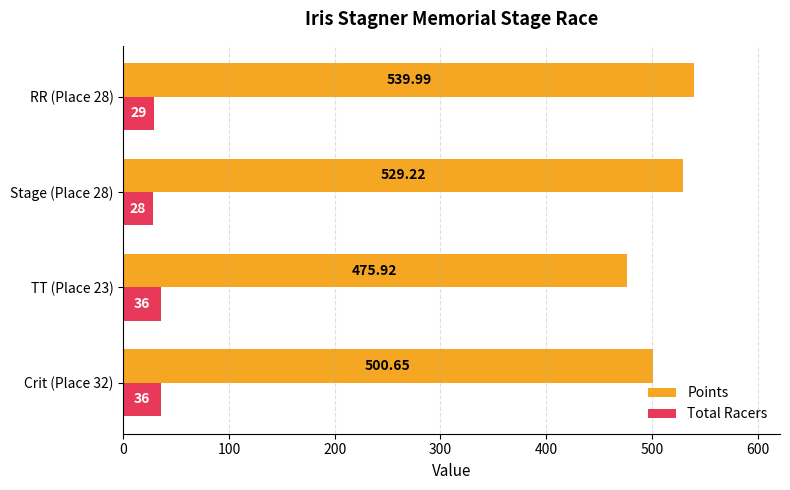

What is the sum of all Points values?

2045.8